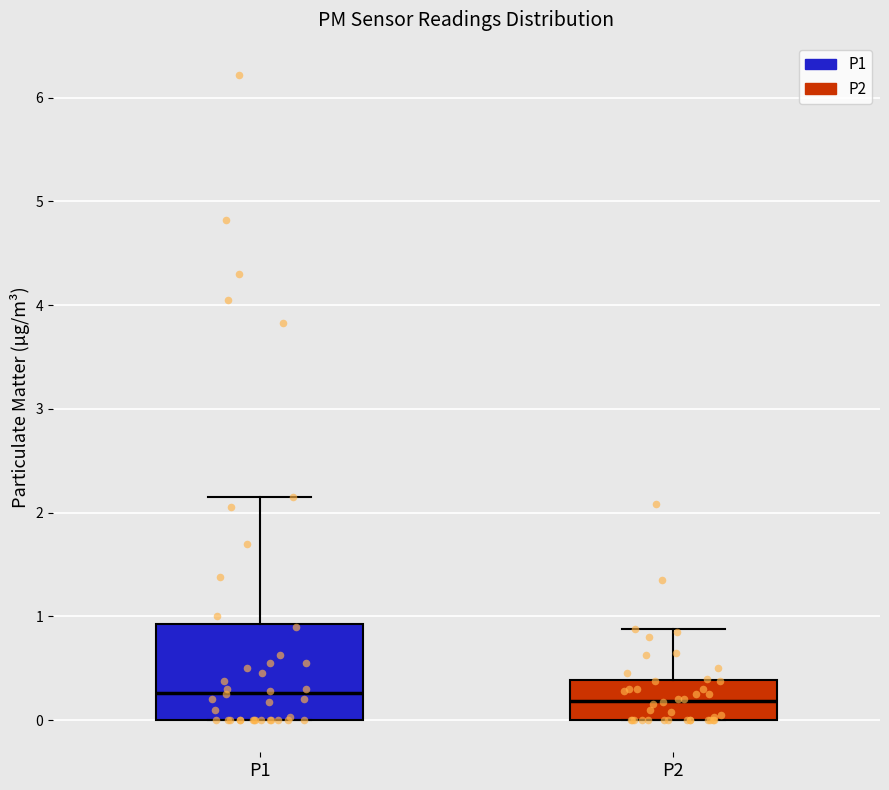

Reading left to right, read every box against the y-axis: the position of its median line, the range the box covers, and the ends of its whiskers. The values are not printed on the chart, so give them approximately, as read against the axis.

P1: median 0.3, box 0.0 to 0.9, whiskers 0.0 to 2.2
P2: median 0.2, box 0.0 to 0.4, whiskers 0.0 to 0.9